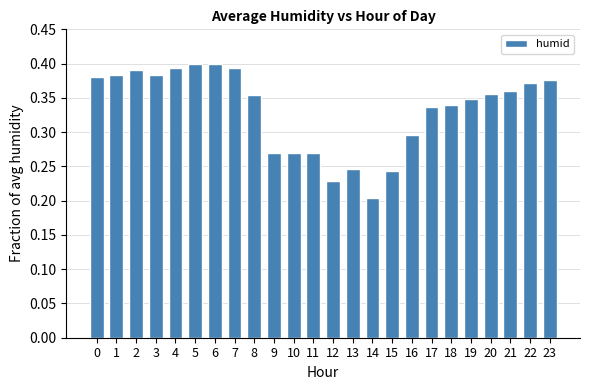

The value at 19 is 0.3. True or false?

True